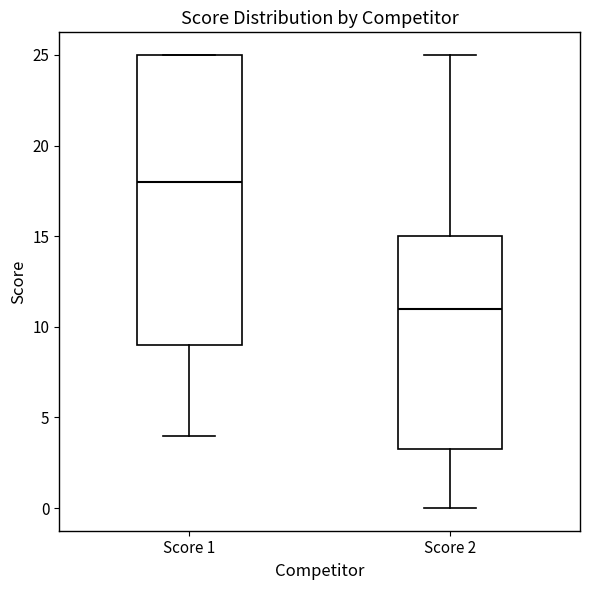

Reading left to right, transcribe this box plot: for each box, give where its median line is, the range the box spans, and where its two whiskers end, as read against the y-axis. The values are not printed on the chart, so give them approximately, as read against the axis.

Score 1: median 18.0, box 9.0 to 25.0, whiskers 4.0 to 25.0
Score 2: median 11.0, box 3.5 to 15.0, whiskers 0.0 to 25.0